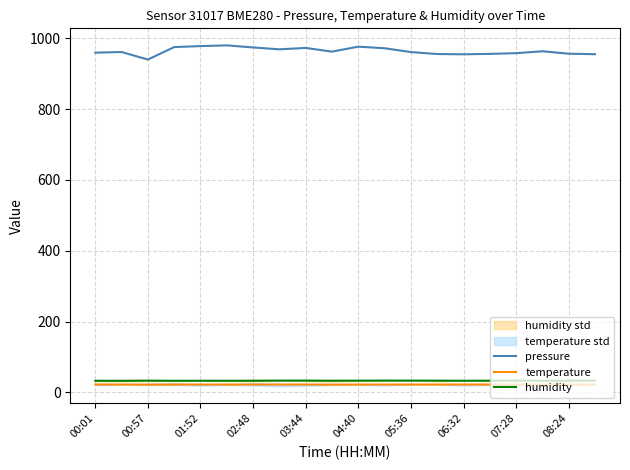

Is it true that humidity equals 33.4 at 03:44?

True